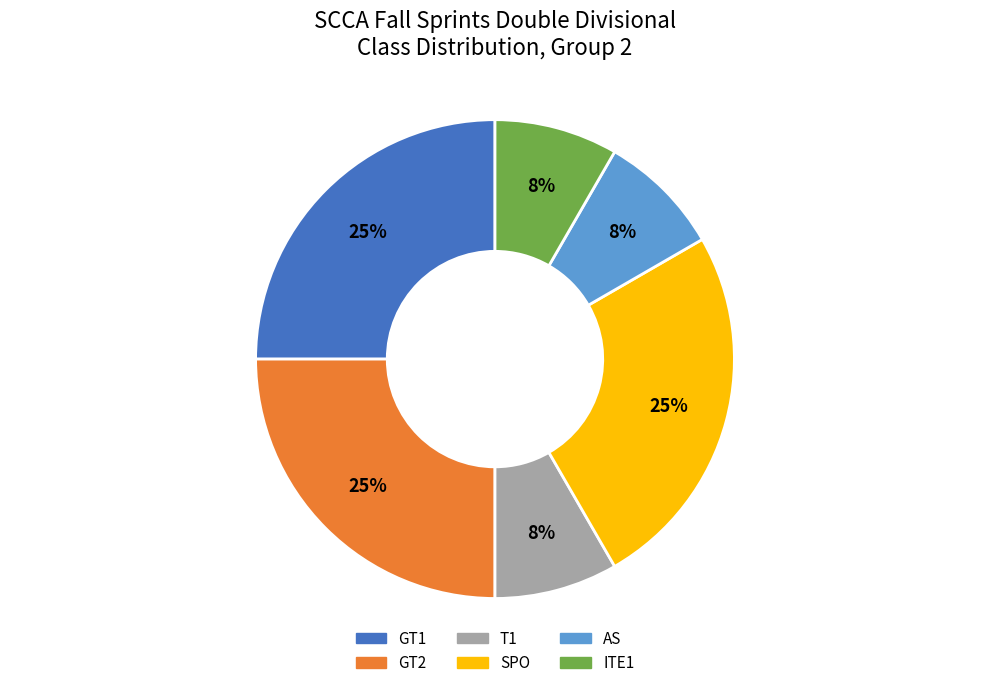

Combined, do ITE1 and GT1 account for over 50%?

No